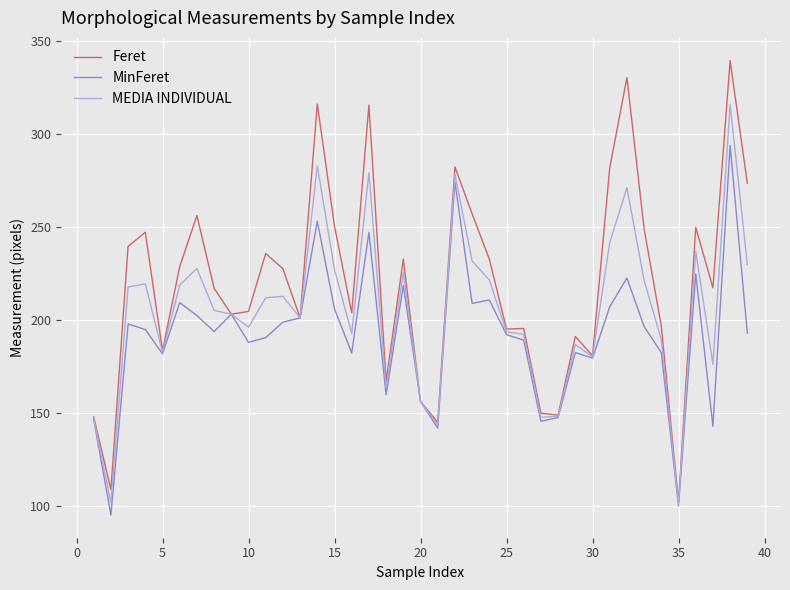

What is the minimum value shown in the chart?

95.0